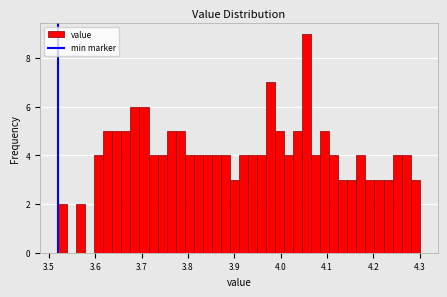

Around what value on the x-axis is the tallest bar? Give the approximate position of its centre, as read against the axis.

4.06